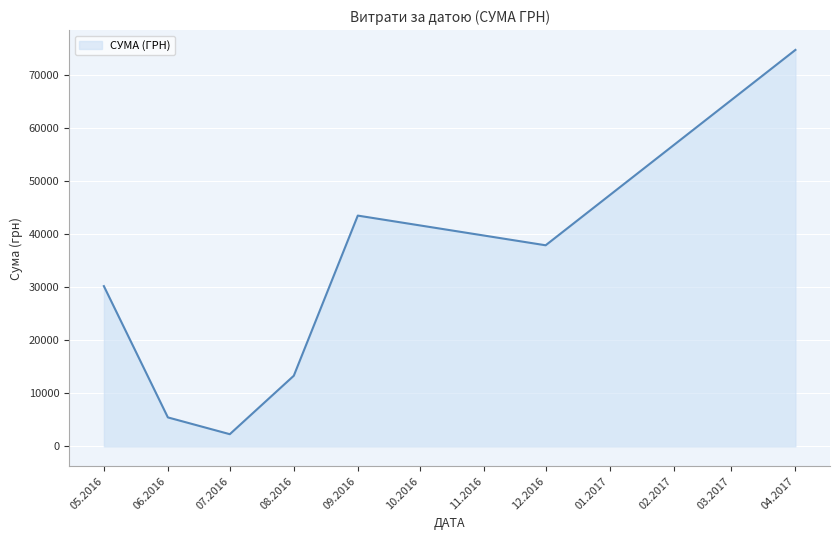

What is the change in value from 06.2016 to 07.2016?

-3166.2